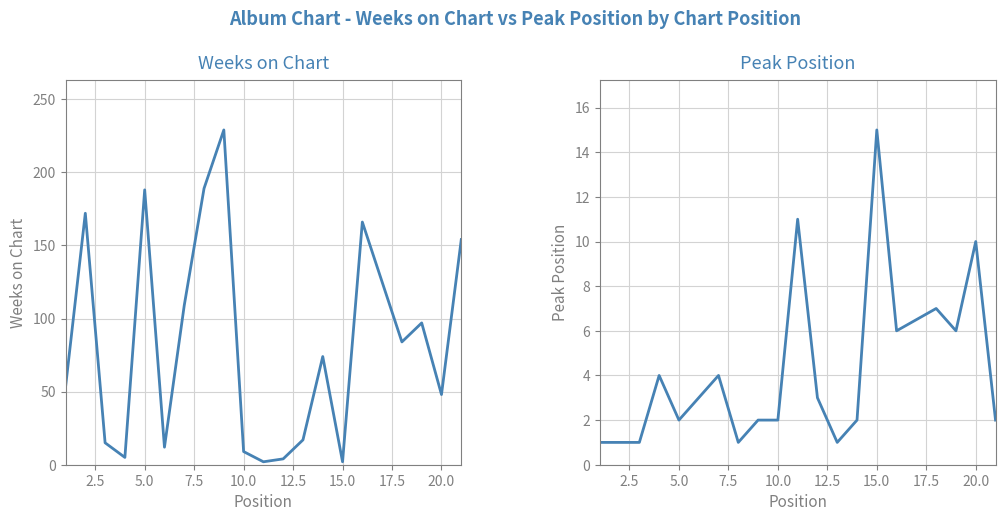

How many data points in Weeks on Chart are less than 74?

10